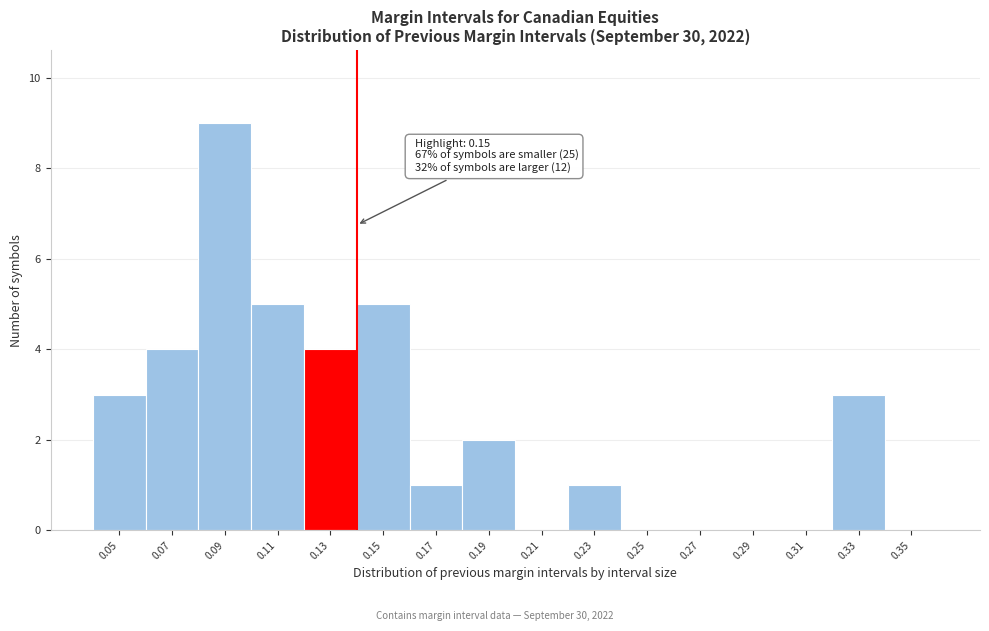

Reading left to right, transcribe all the data shown in this chart.

0.05=3	0.07=4	0.09=9	0.11=5	0.13=4	0.15=5	0.17=1	0.19=2	0.21=0	0.23=1	0.25=0	0.27=0	0.29=0	0.31=0	0.33=3	0.35=0